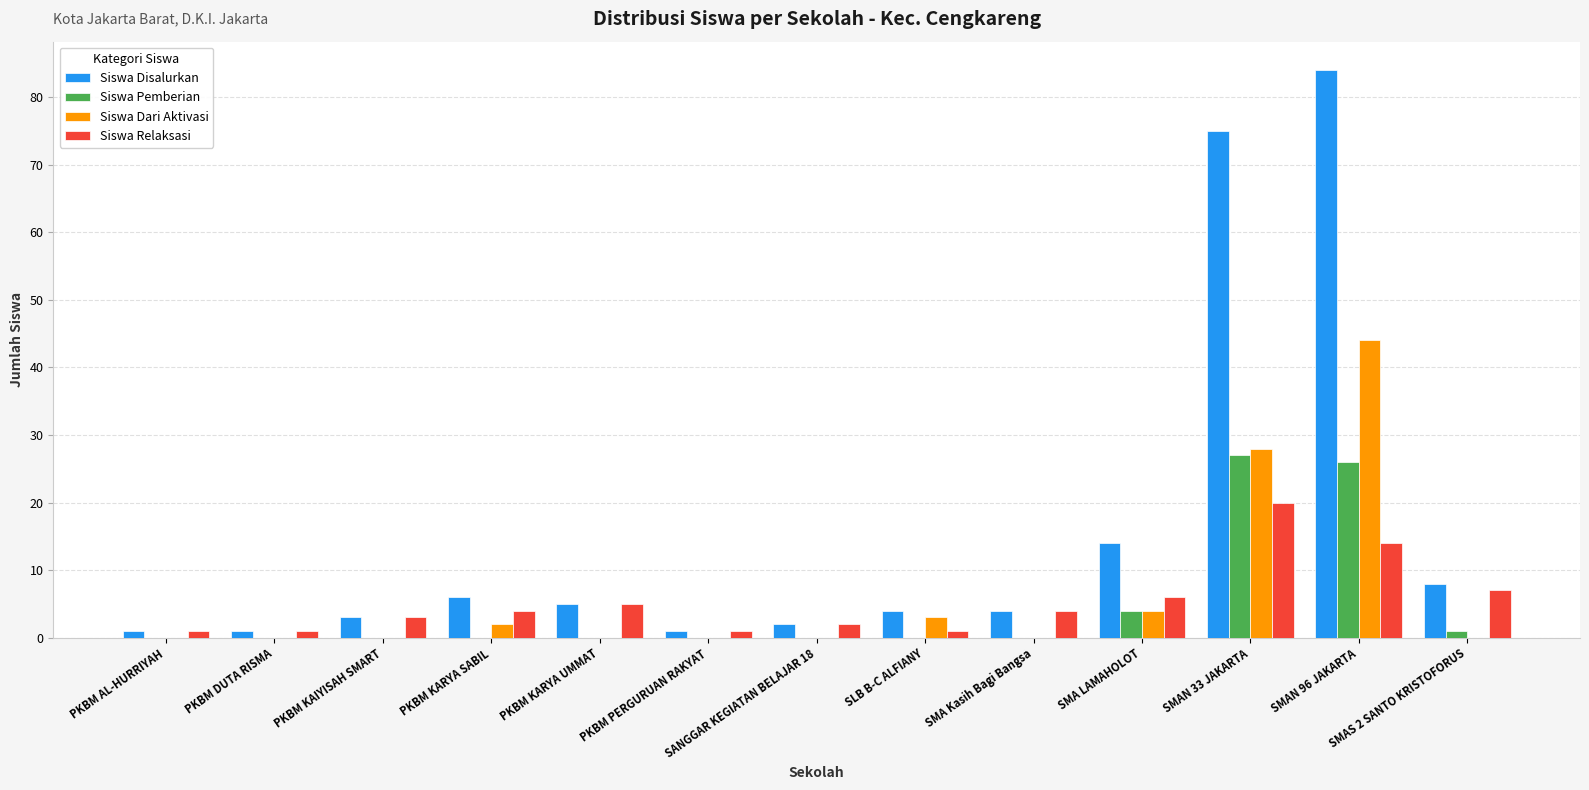

What is the sum of the Siswa Dari Aktivasi values at SMAN 33 JAKARTA and SANGGAR KEGIATAN BELAJAR 18?

28